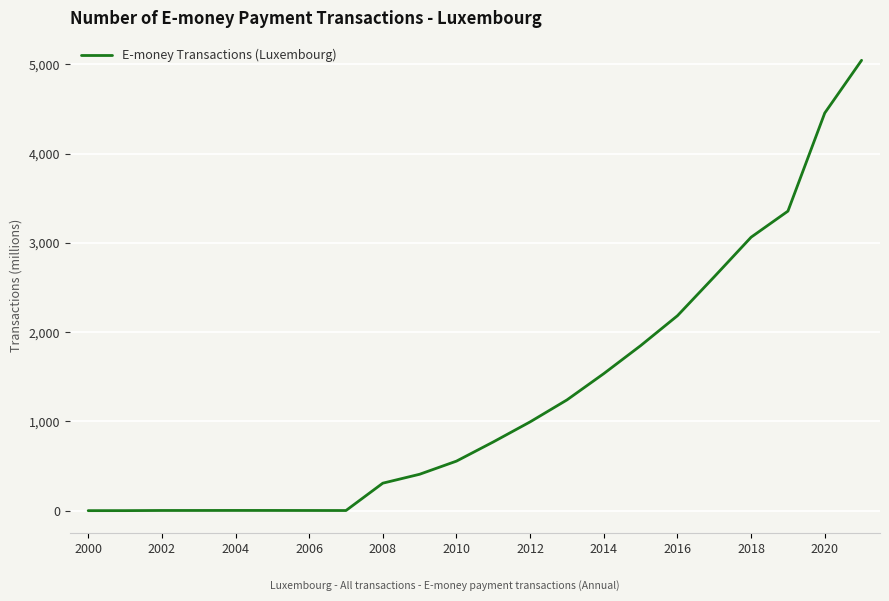

What is the maximum value shown in the chart?

5045.4